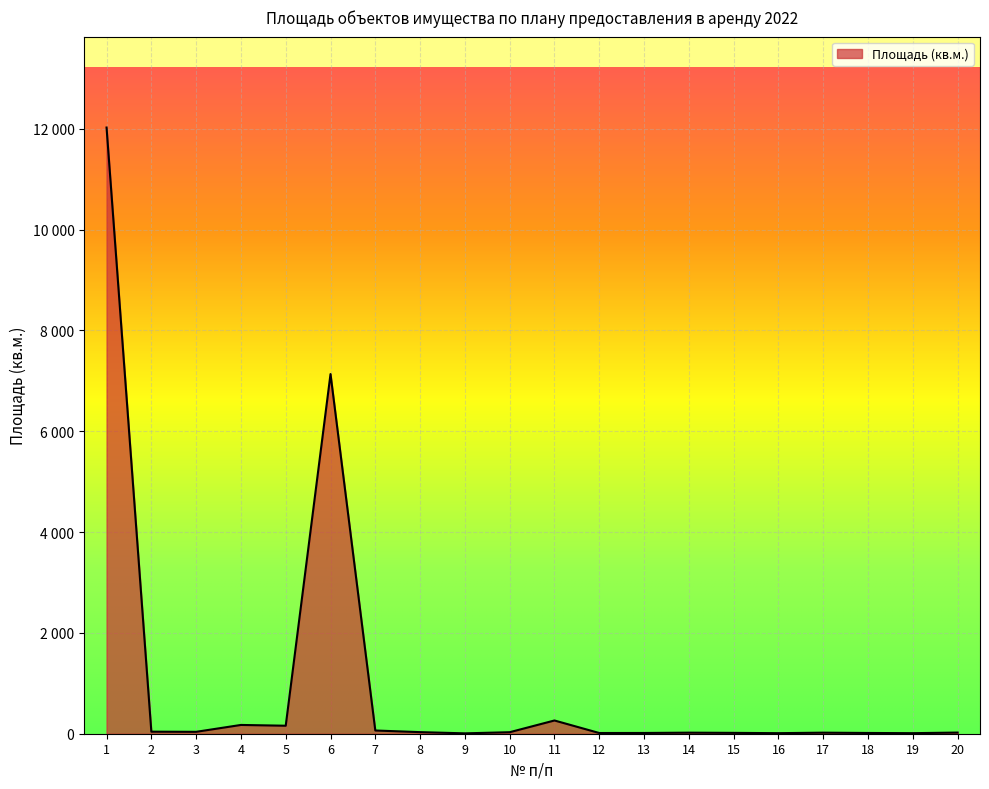

What is the value of the 18th point from the left?

15.0